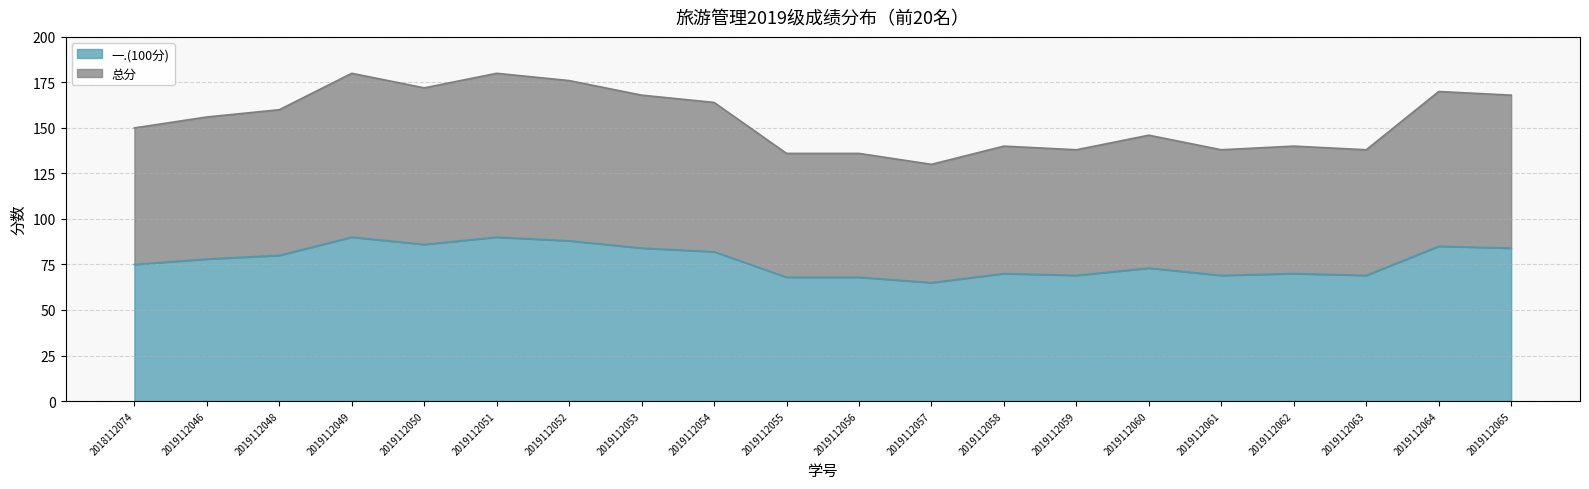

Rank the series by their average value, from lowest to highest.

一.(100分), 总分